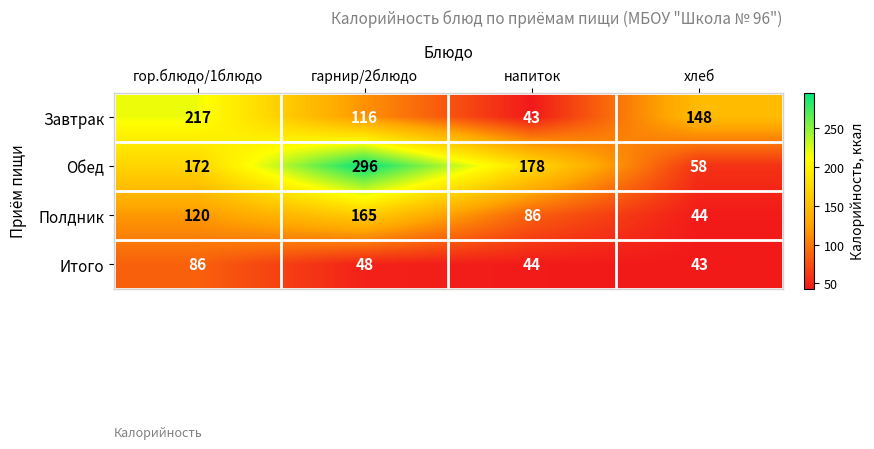

List the series in order of their peak value, lowest first.

Итого, Полдник, Завтрак, Обед